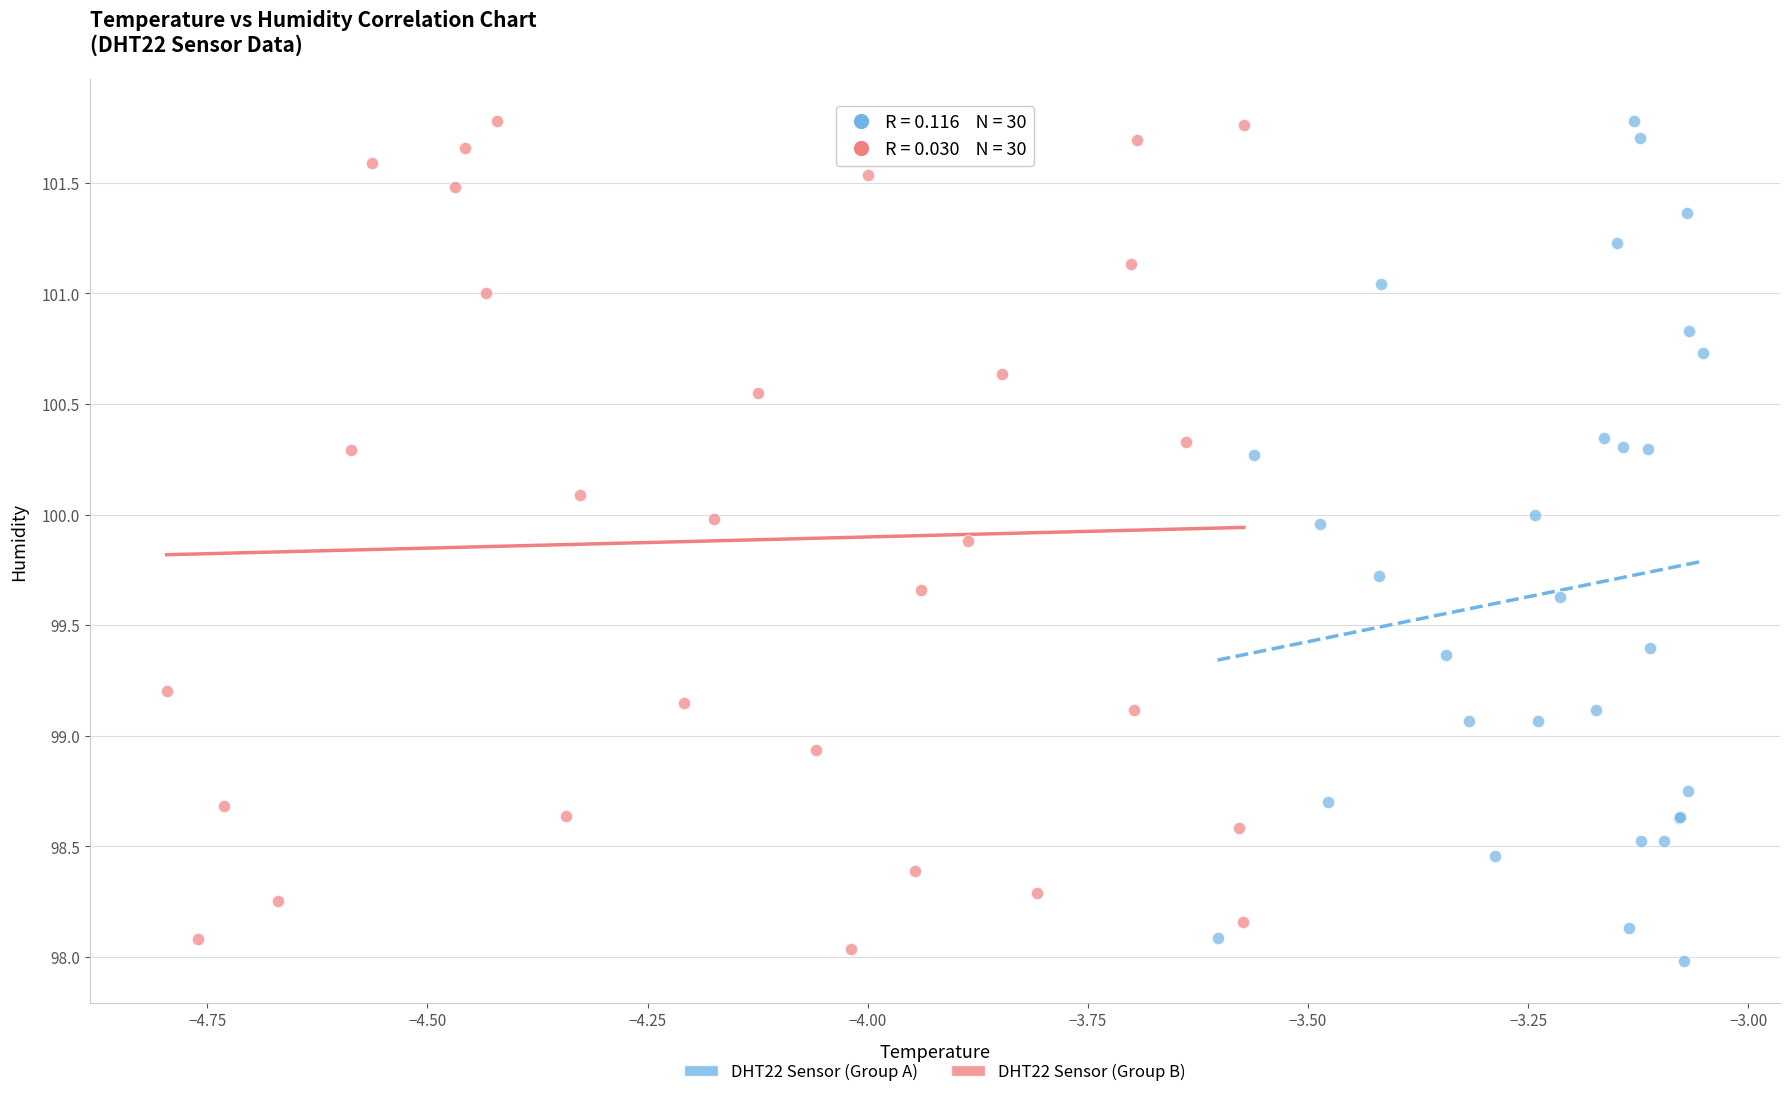

Which series reaches the minimum Y coordinate?

DHT22 Sensor (Group A)